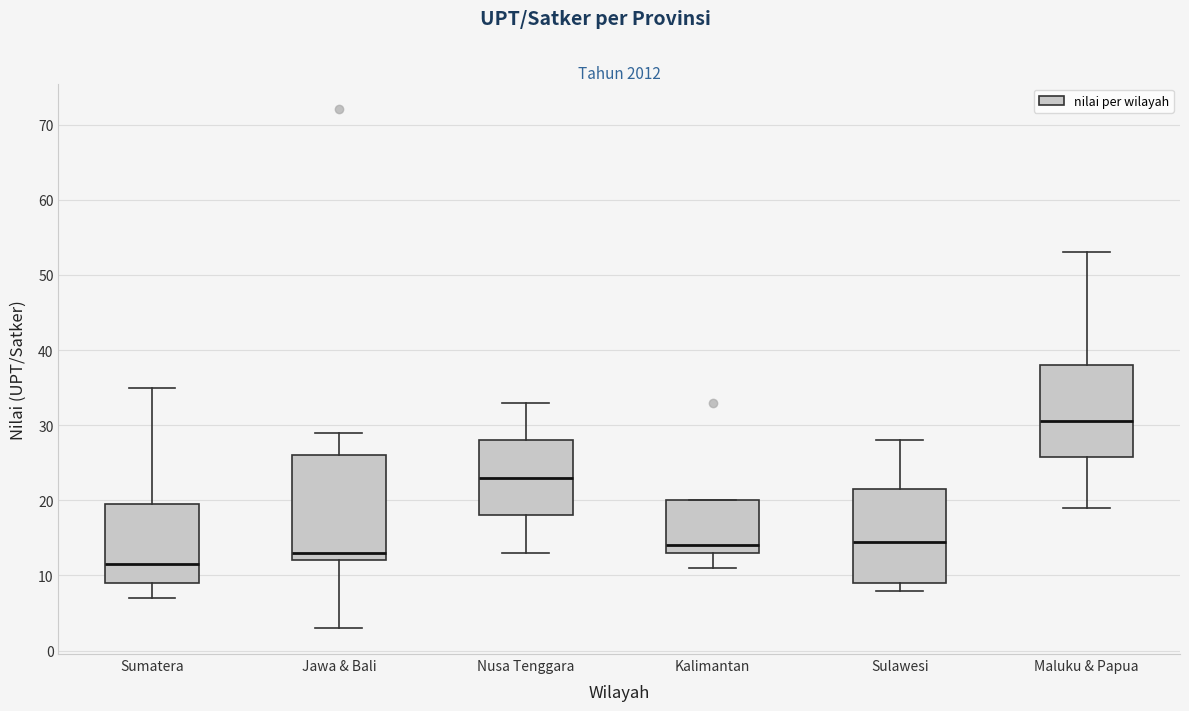

Where is the lower edge of the box for Maluku & Papua on the y-axis? The values are not printed on the chart, so give them approximately, as read against the axis.

26